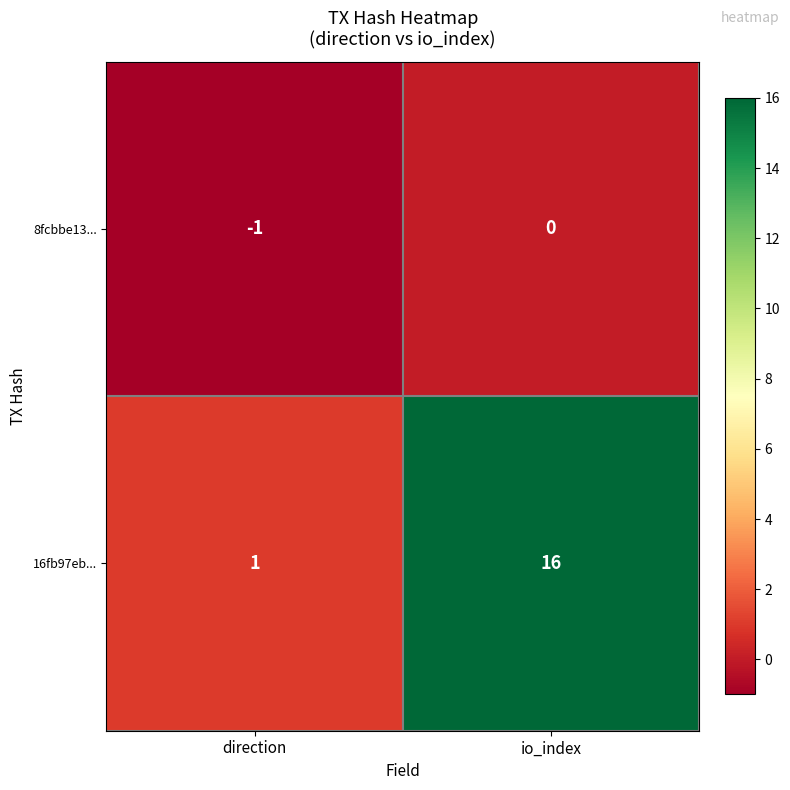

Rank the series by their average value, from highest to lowest.

16fb97eb..., 8fcbbe13...